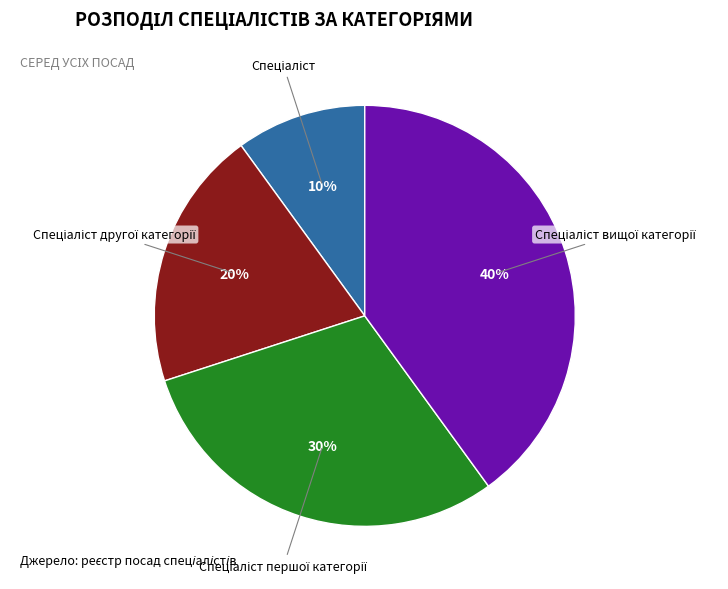

Is there any slice that represents more than half of the pie?

No